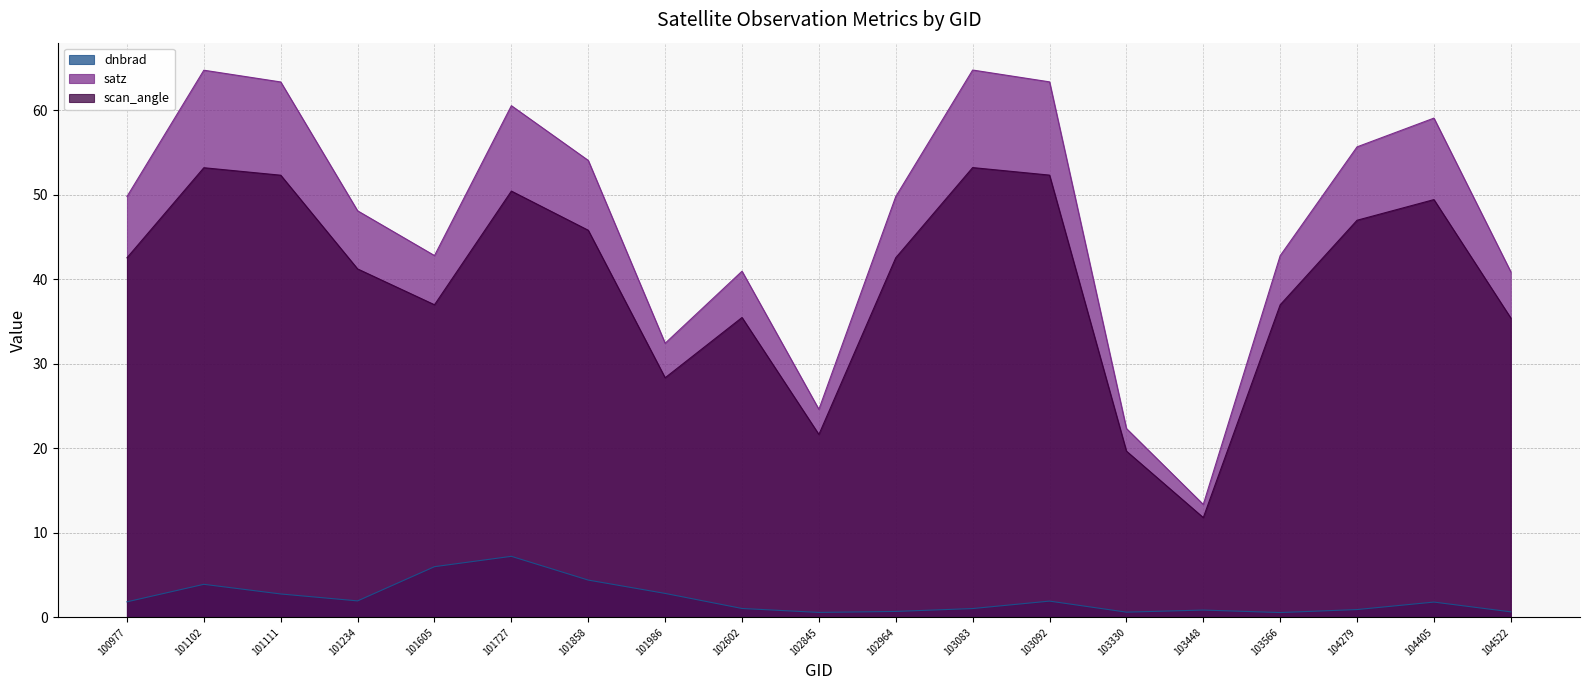

At how many categories does at least one series exceed 35?

15